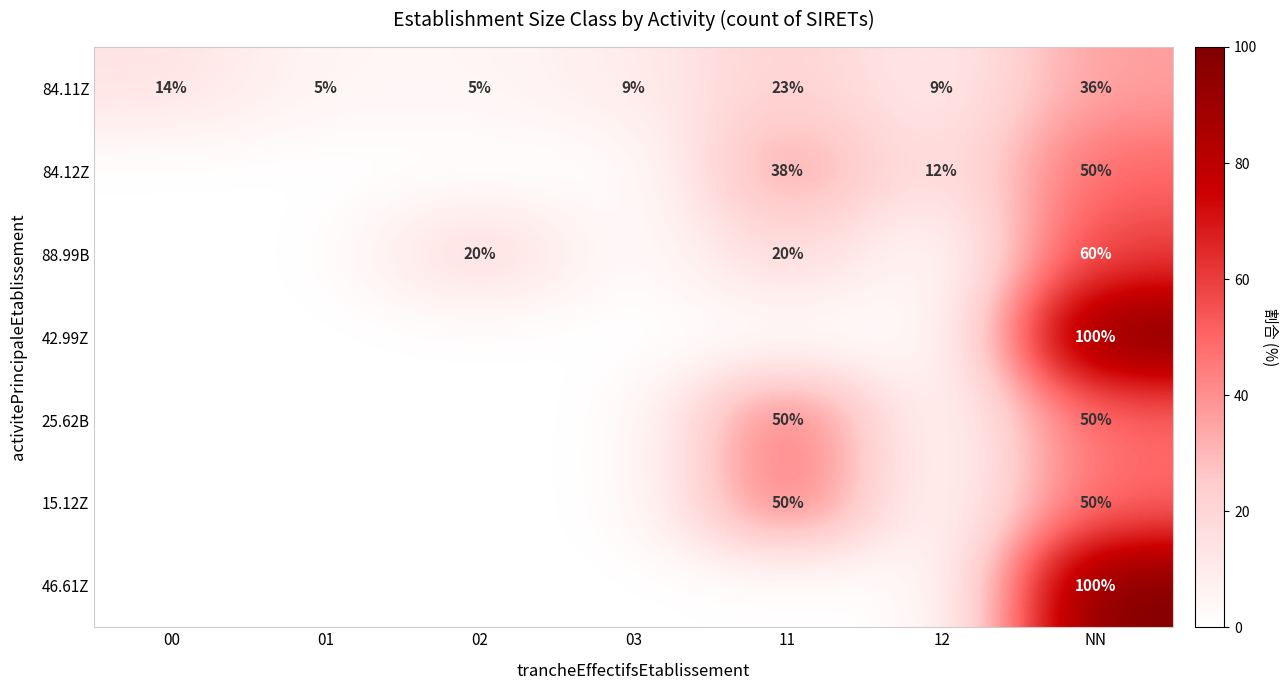

Which label corresponds to the largest value in the chart?

NN